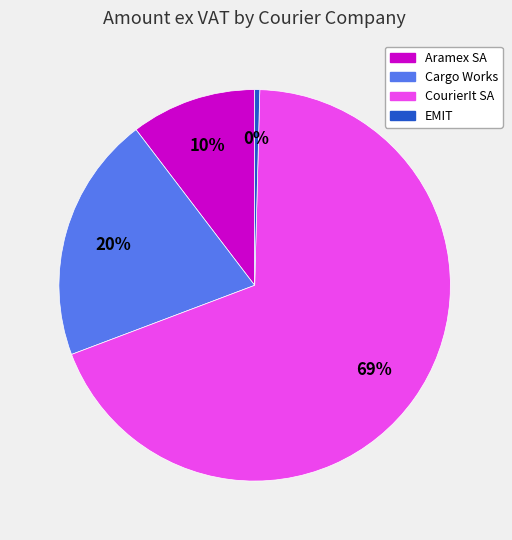

Is there a majority slice in this chart?

Yes